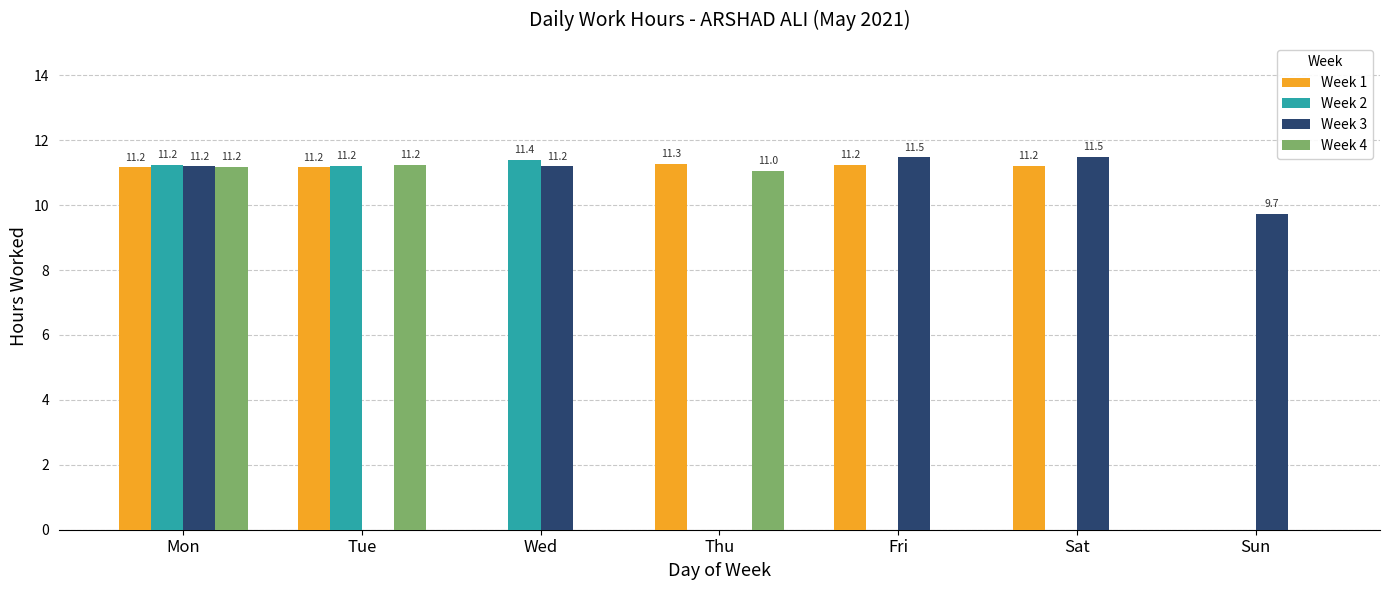

True or false: Week 3 has a value of 4.9 at Fri.

False